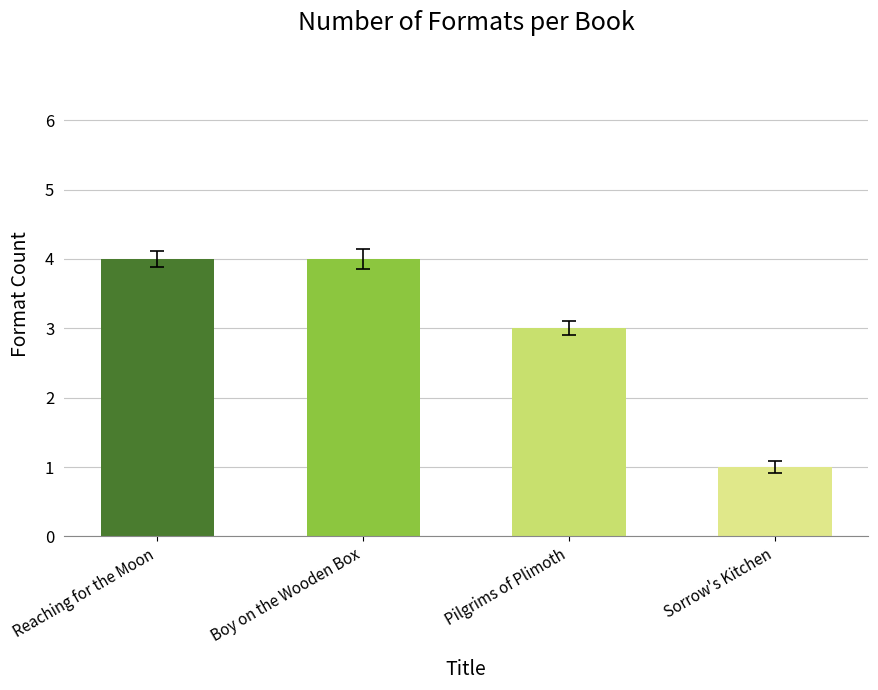

What is the label of the 4th bar from the left?

Sorrow's Kitchen